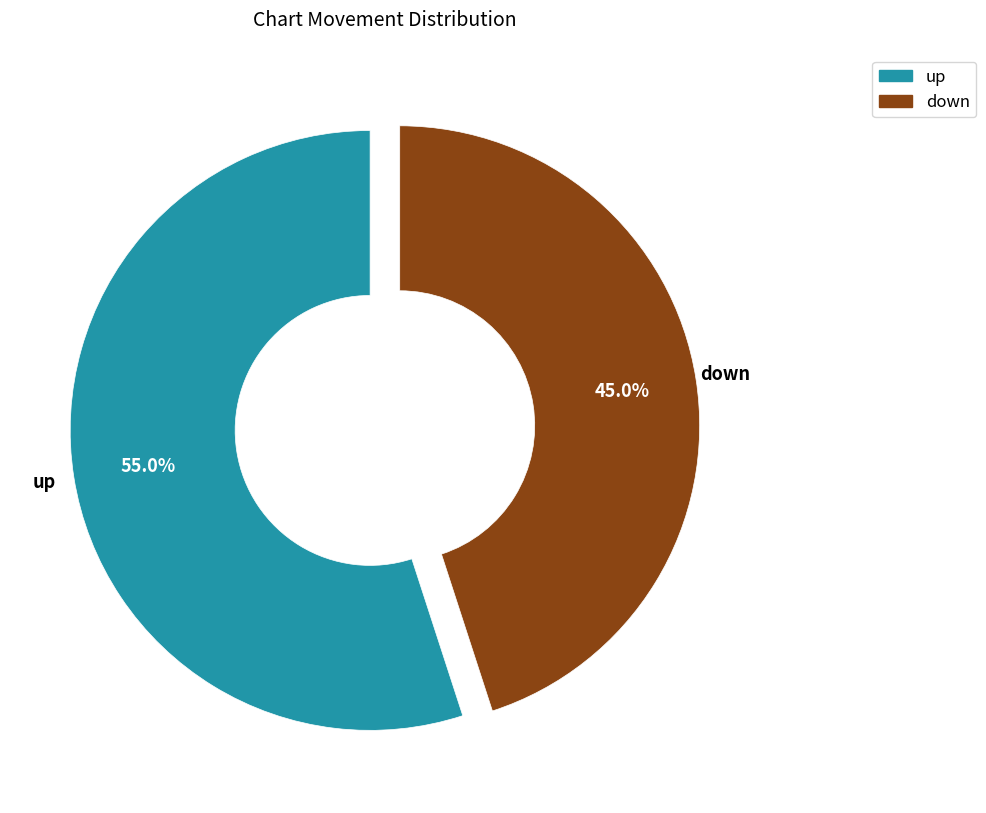

What percentage is NOT represented by down?

55.0%